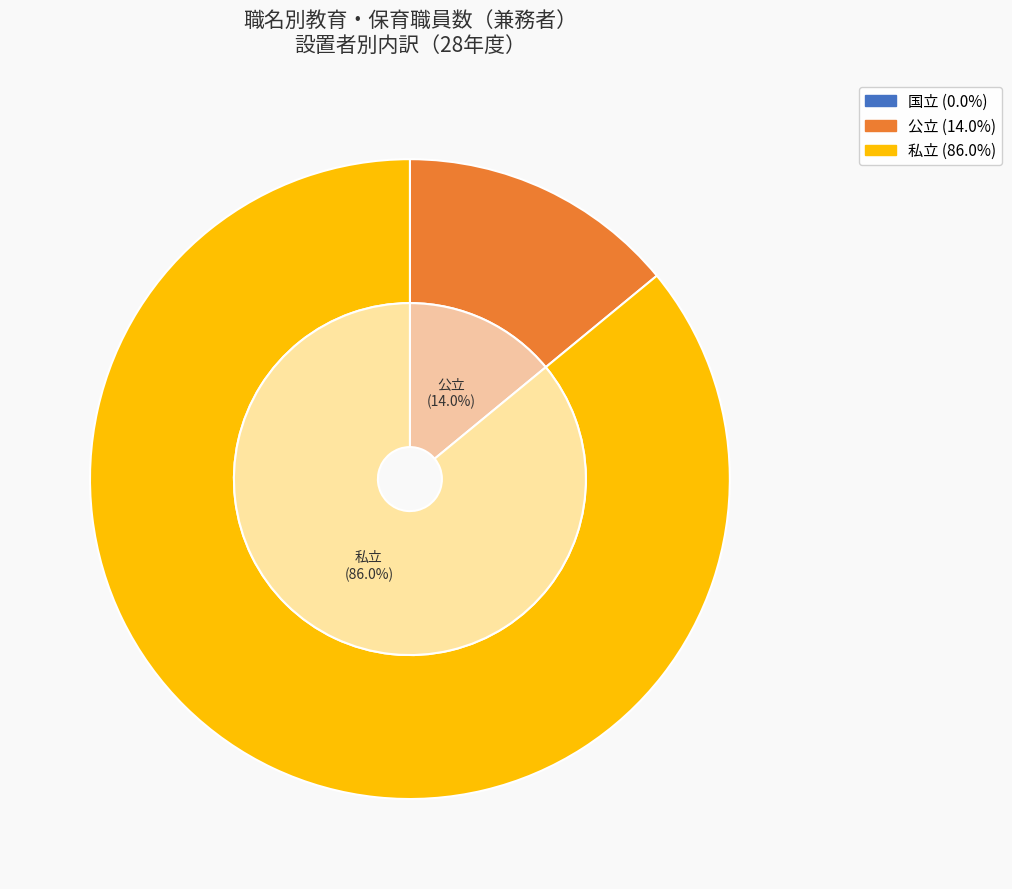

Does any single category account for the majority?

Yes